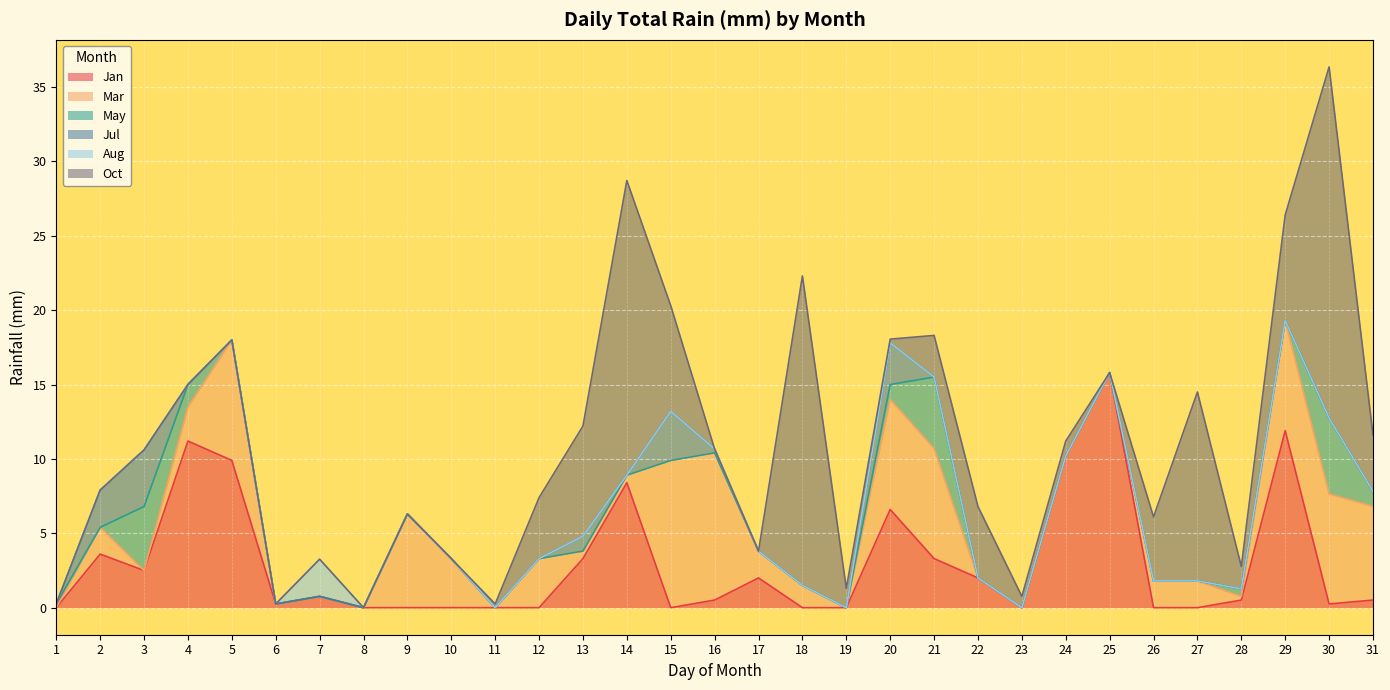

At which category does the chart reach its peak across all series?

30